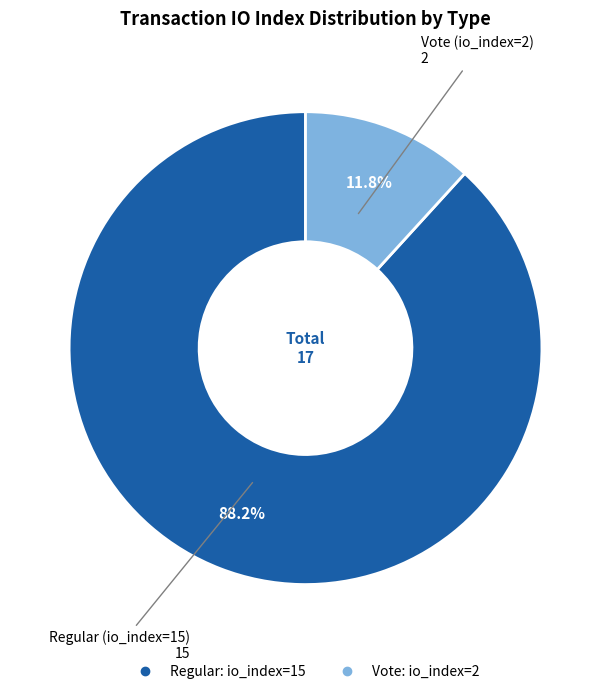

Is there any slice that represents more than half of the pie?

Yes